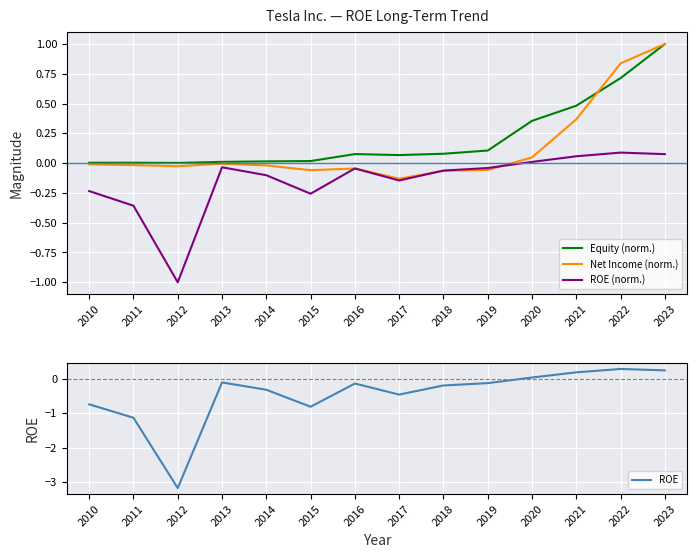

In Equity (norm.), how many points are higher than both neighbors (excluding endpoints)?

2